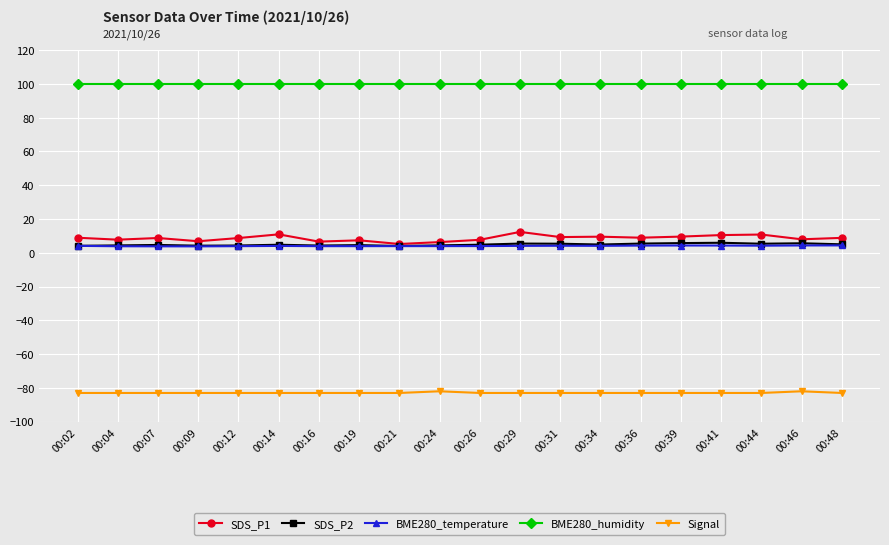

What is the lowest value of the SDS_P1 series?

5.2